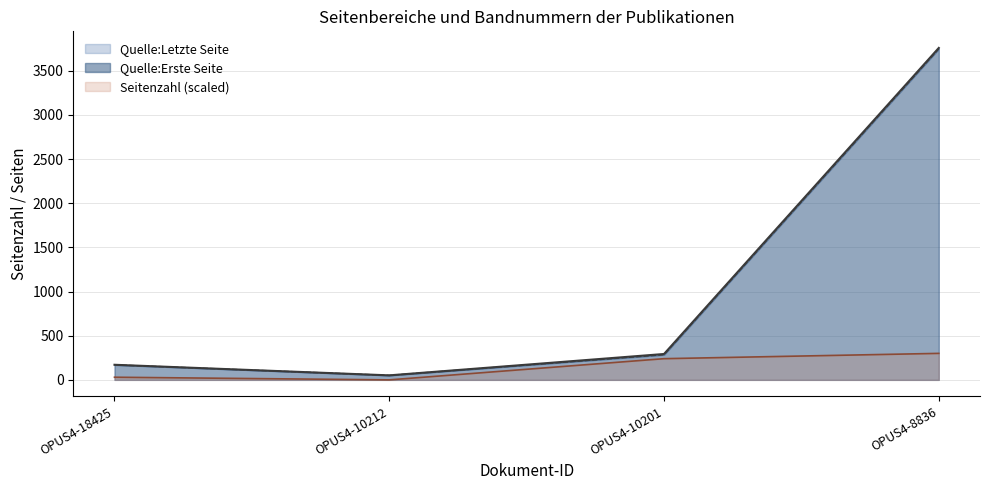

Where does the Quelle:Letzte Seite series first go above 293?

OPUS4-8836